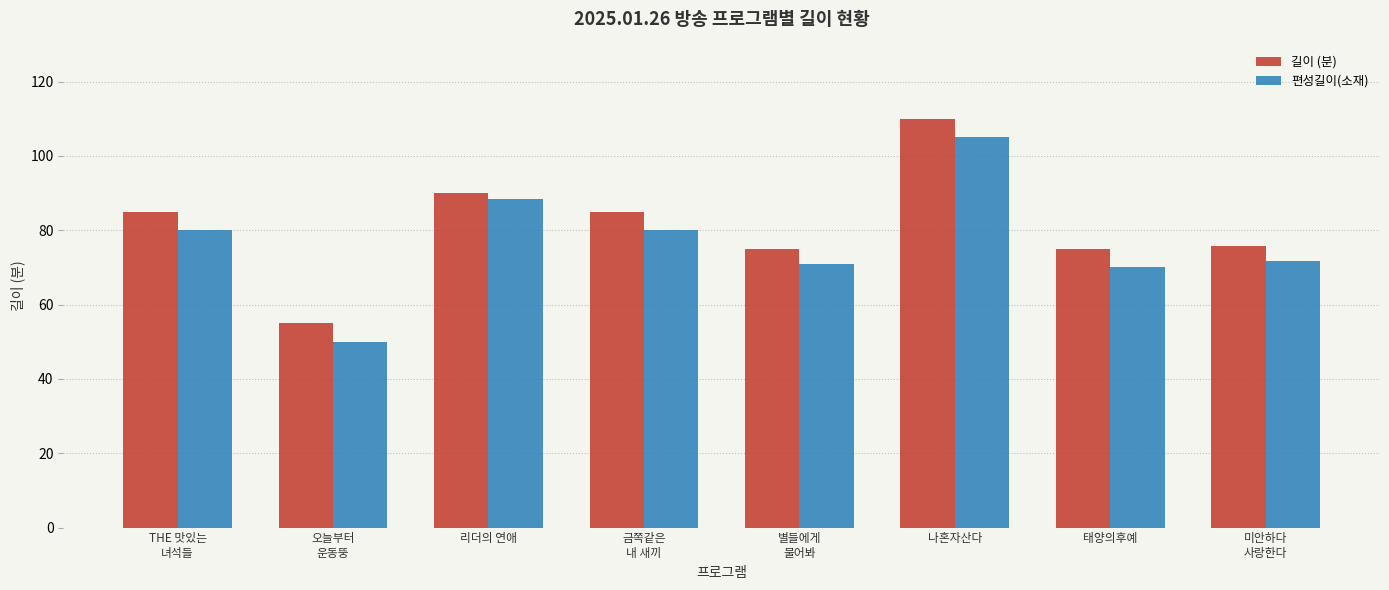

How many groups of bars are there?

8